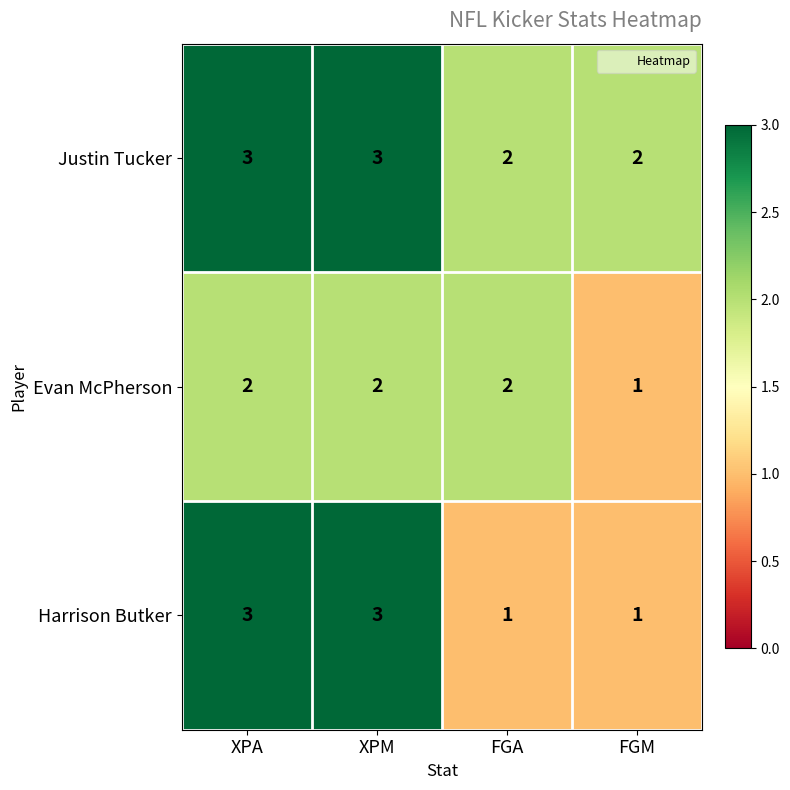

Count the Harrison Butker values in the range 1 to 3.

4